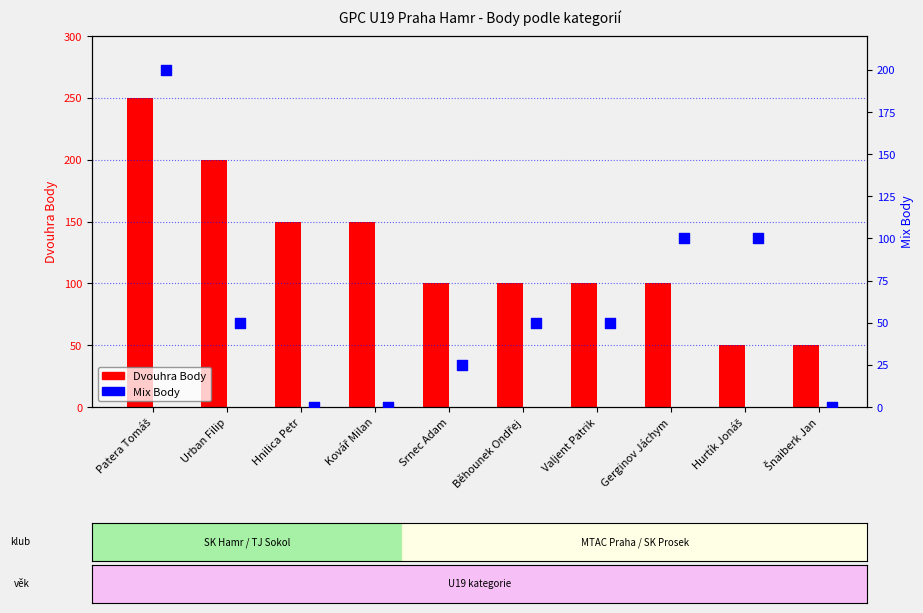

What are all the series names shown in the legend?

Dvouhra Body, Mix Body